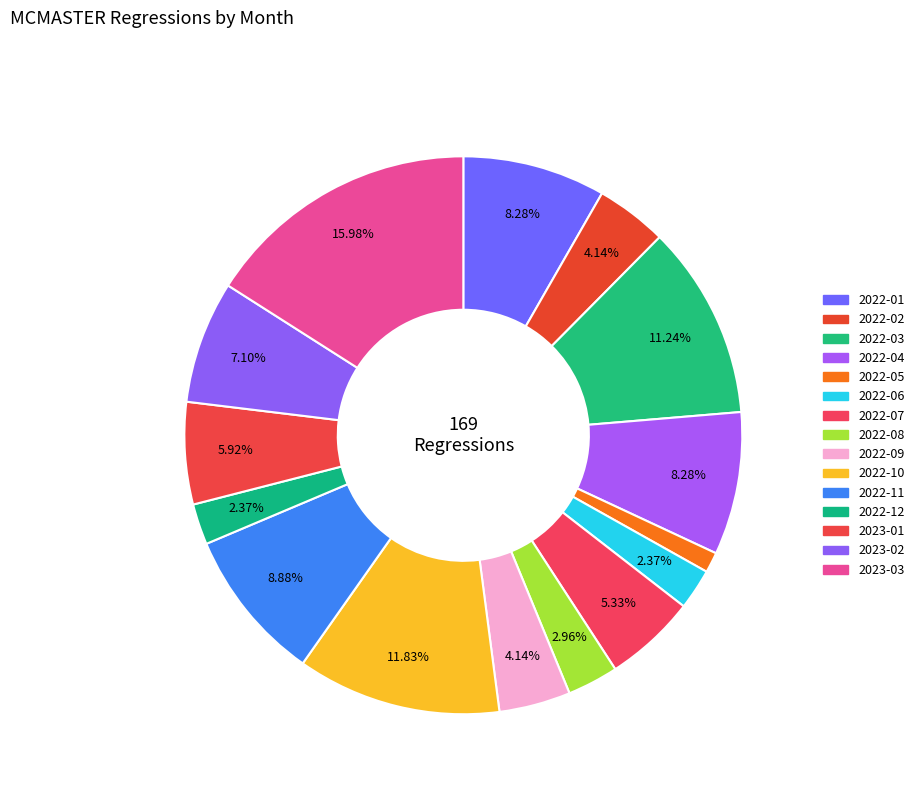

Which category has the smallest portion of the pie?

2022-05